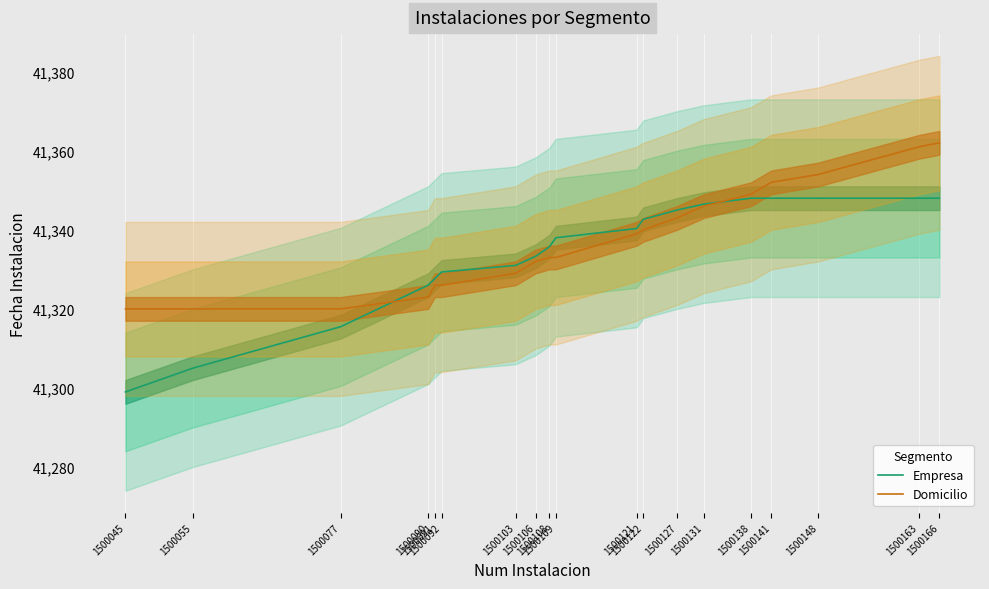

What is the approximate value of Domicilio at 1500103?

41329.0